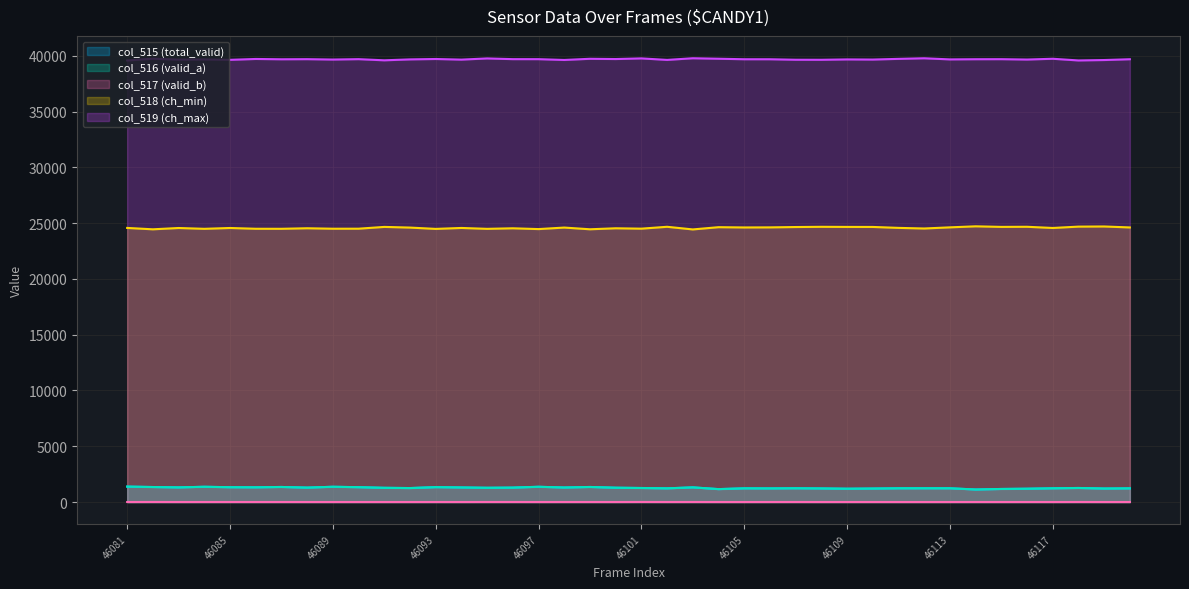

What is the approximate value of col_515 (total_valid) at 46092?

1251